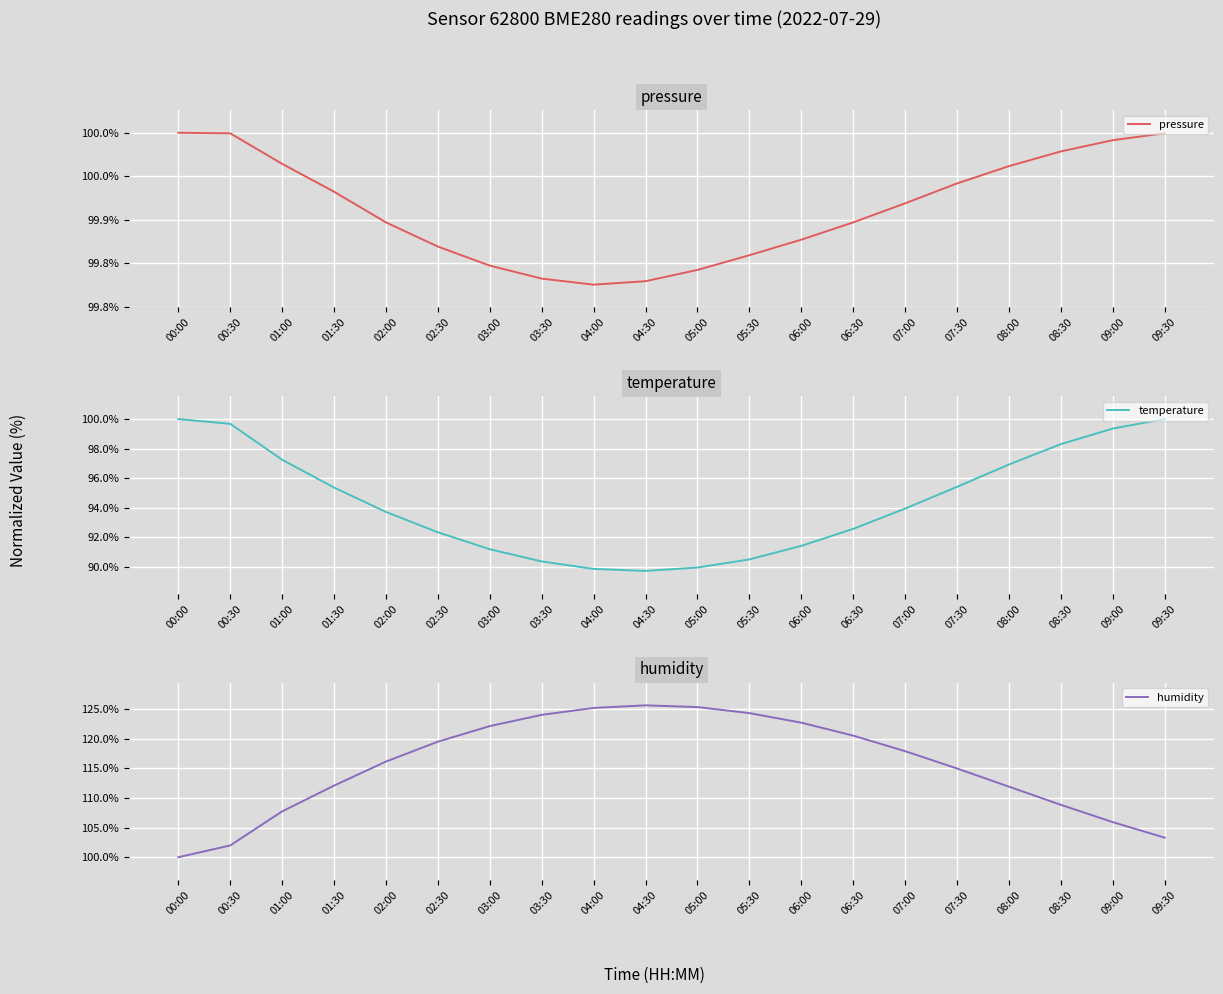

Where is temperature nearest to the value 94?

07:00